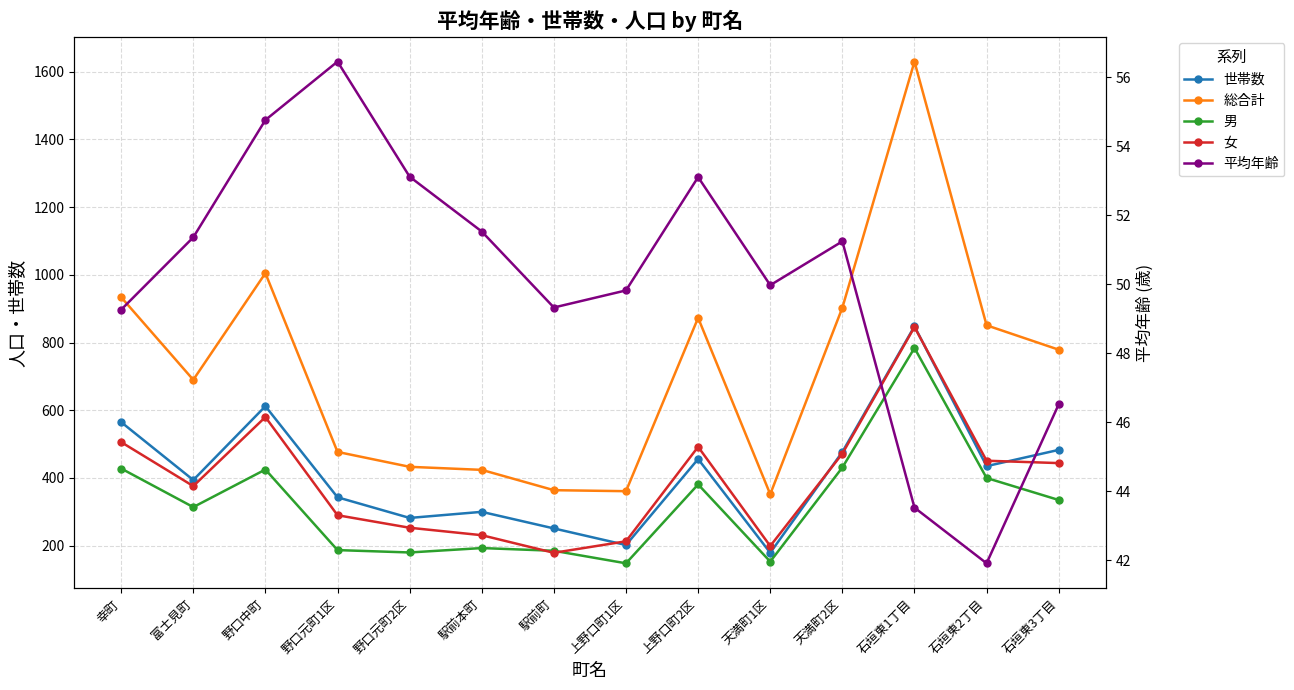

What is the lowest value of the 平均年齢 series?

41.9